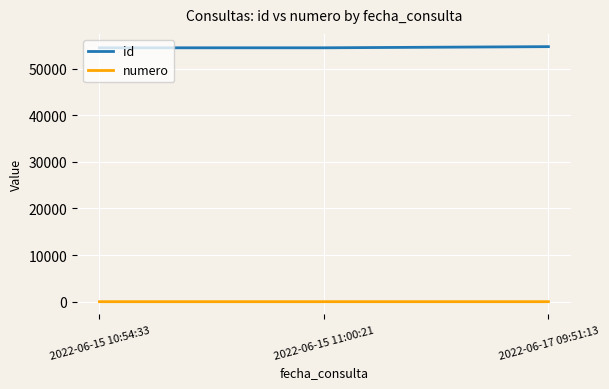

How many lines are shown in the chart?

2